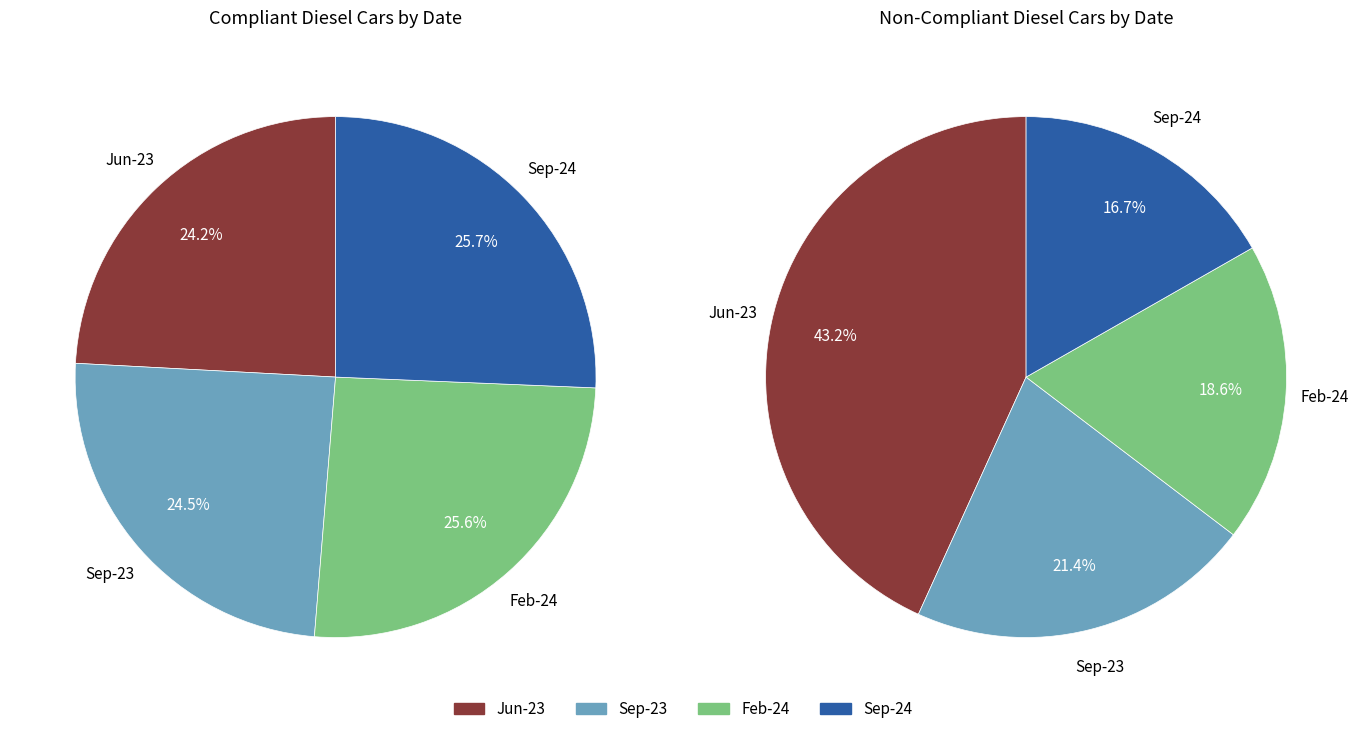

To the nearest percent, what is the difference between the Sep-24 and Feb-24 slice percentages?

2%